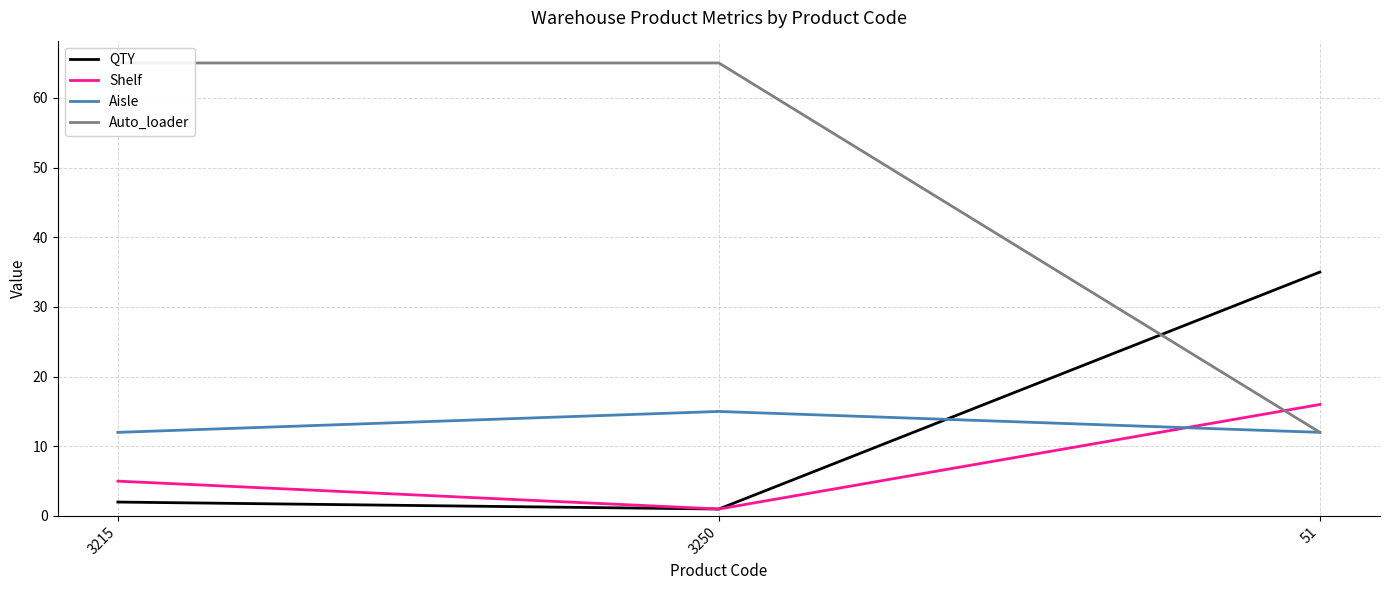

What is the sum of the Auto_loader values at 3250 and 51?

77